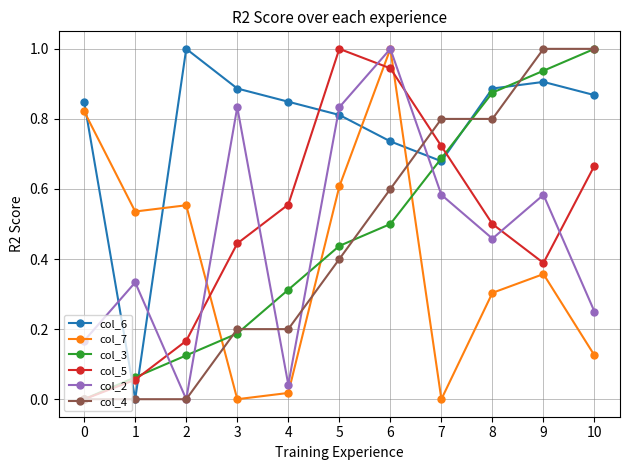

What is the greatest value displayed?

1.0